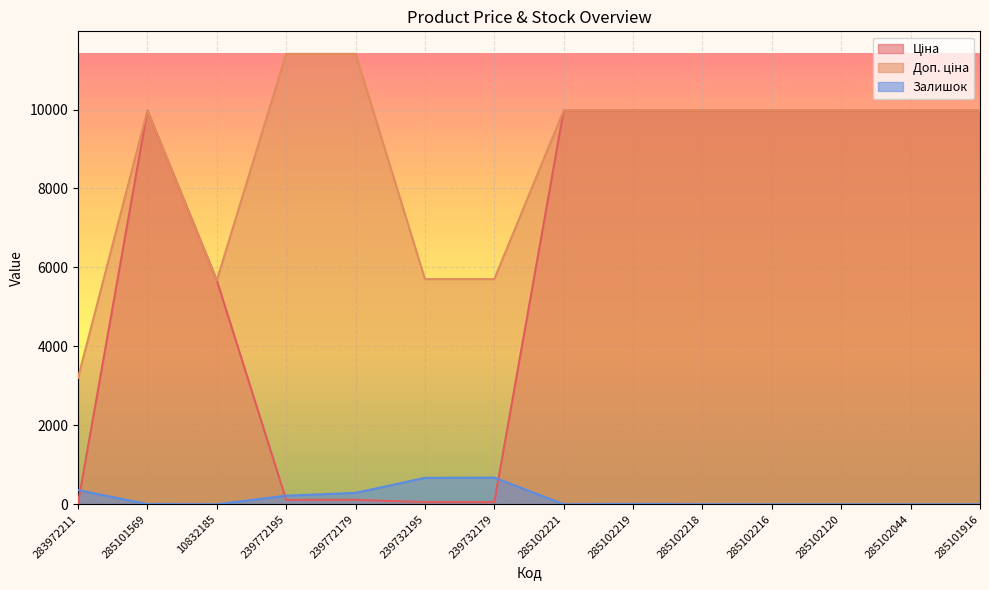

Between 285102219 and 285102120, which series saw the biggest shift?

Залишок